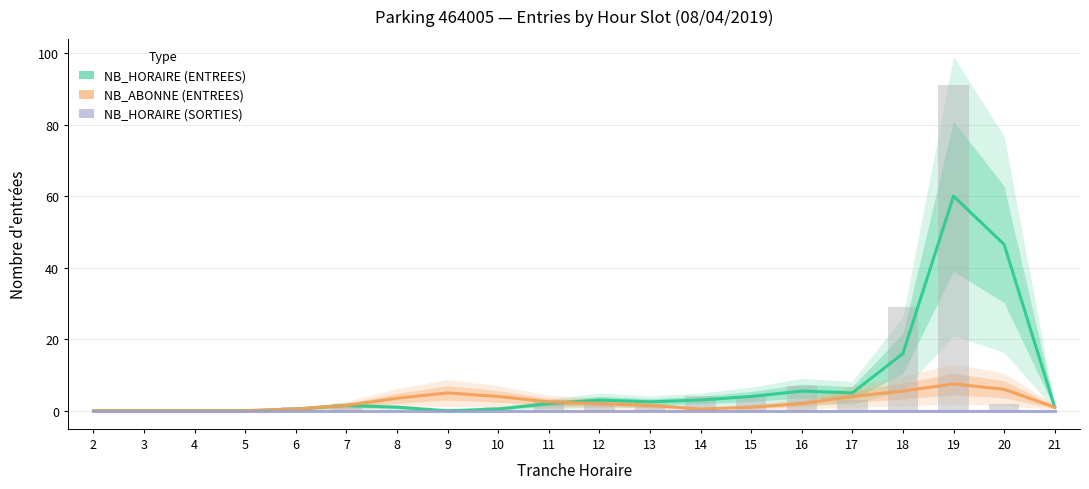

Which label corresponds to the largest value in the chart?

19